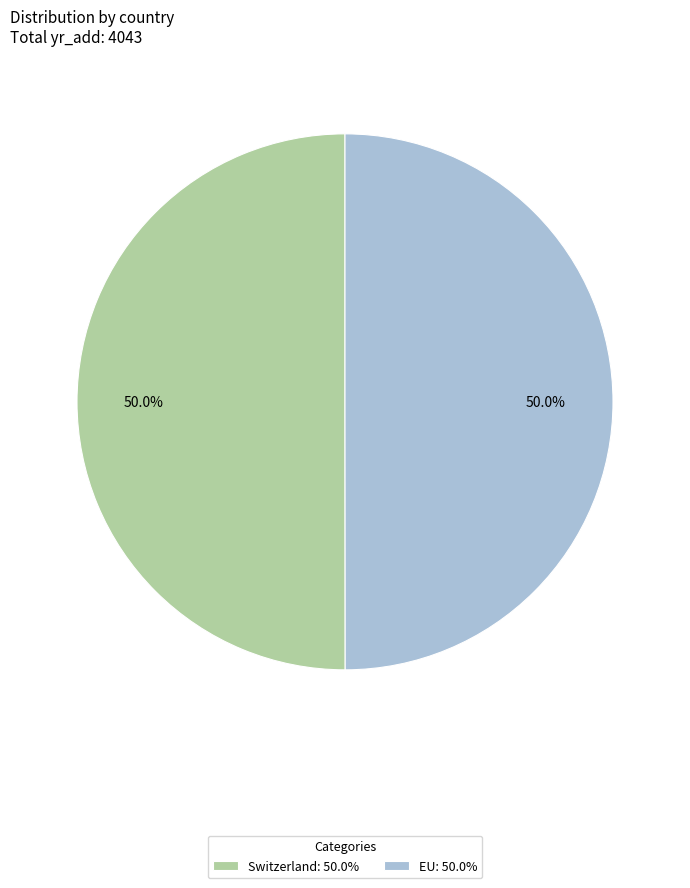

Do Switzerland: 50.0% and EU: 50.0% together represent more than half of the pie?

Yes